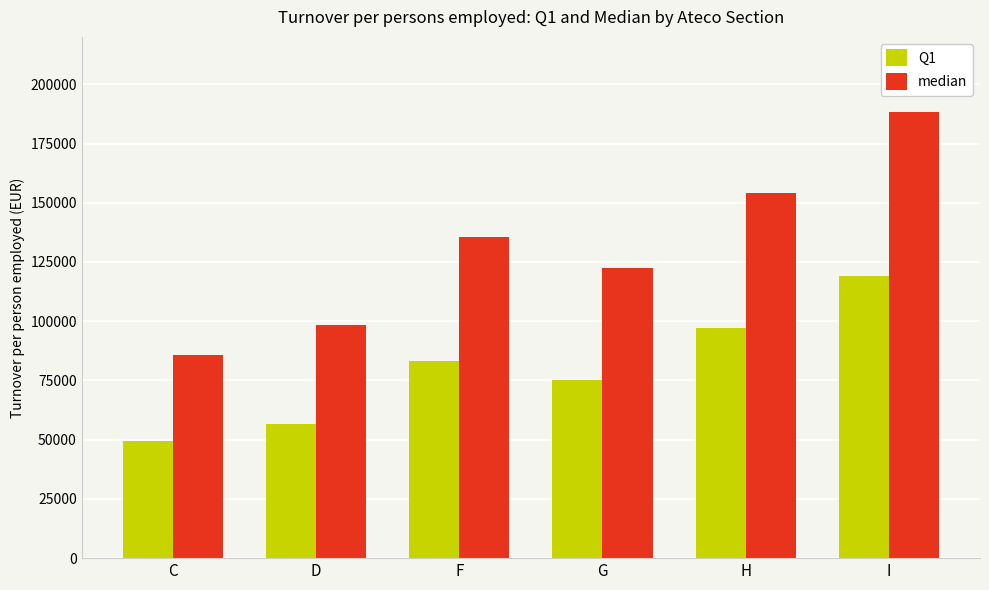

The Q1 series shows 75369.1 at G. True or false?

True